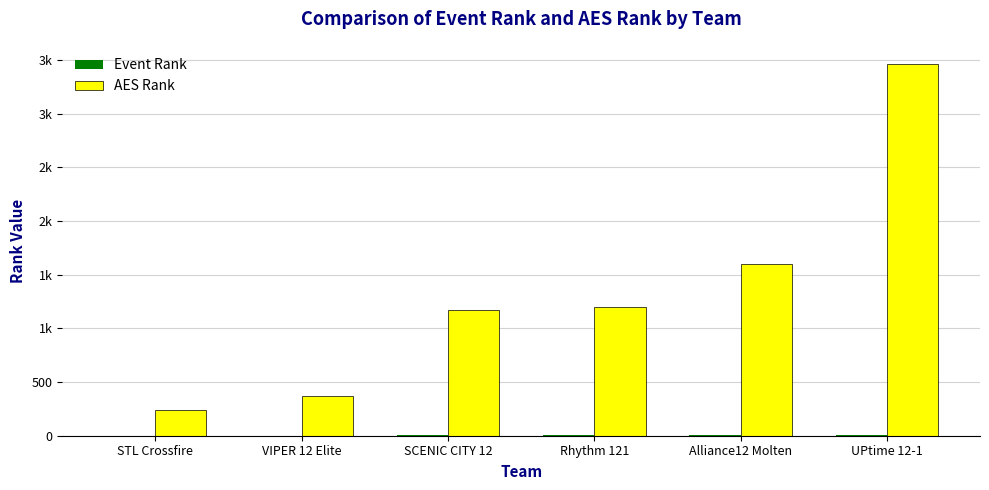

What is the value of the AES Rank bar at the 3rd from the left?

1167